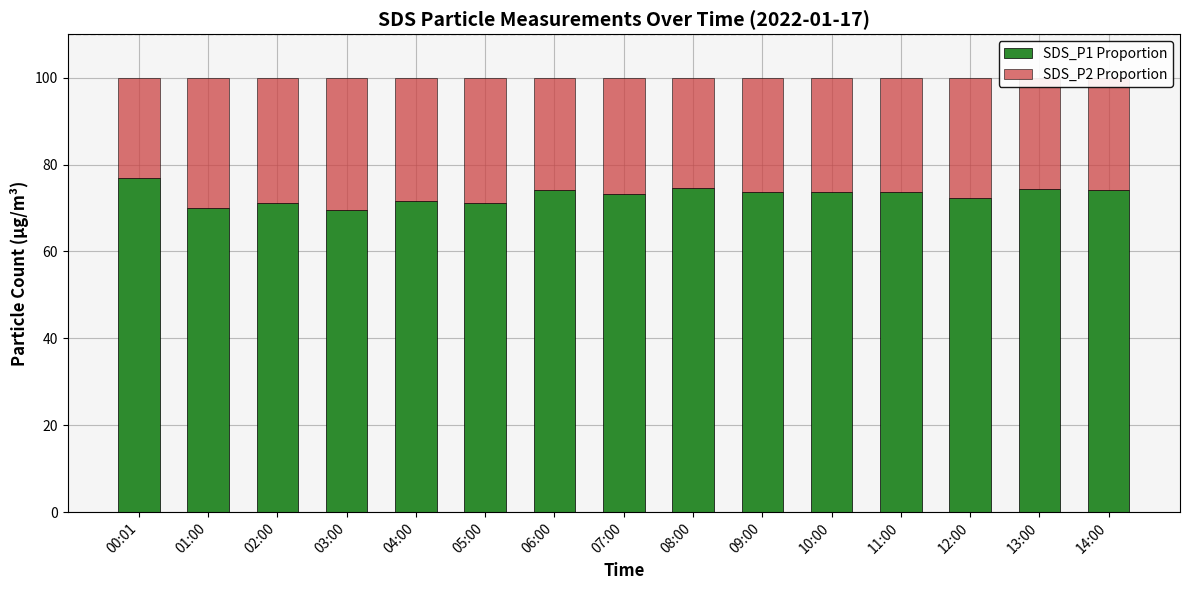

What is the total value across all series at 05:00?

100.0